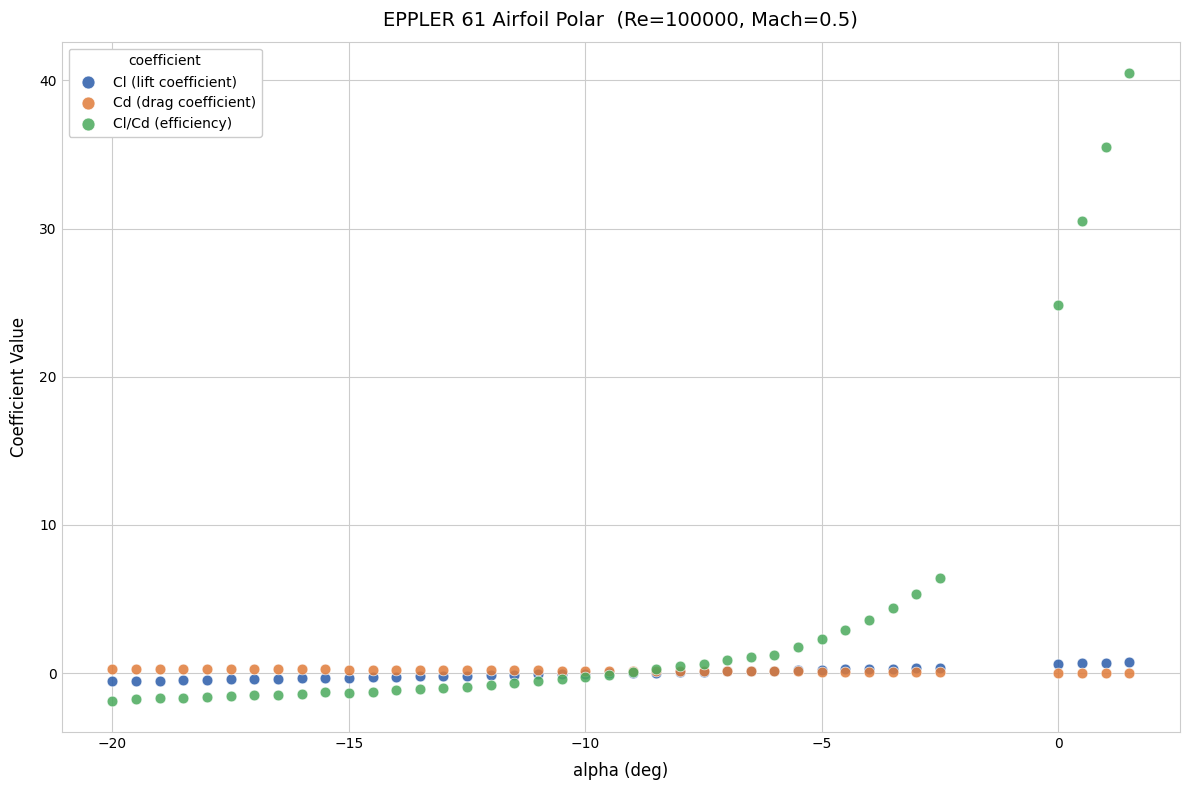

In the Cl/Cd (efficiency) series, what Y value is closest to 19?

24.9